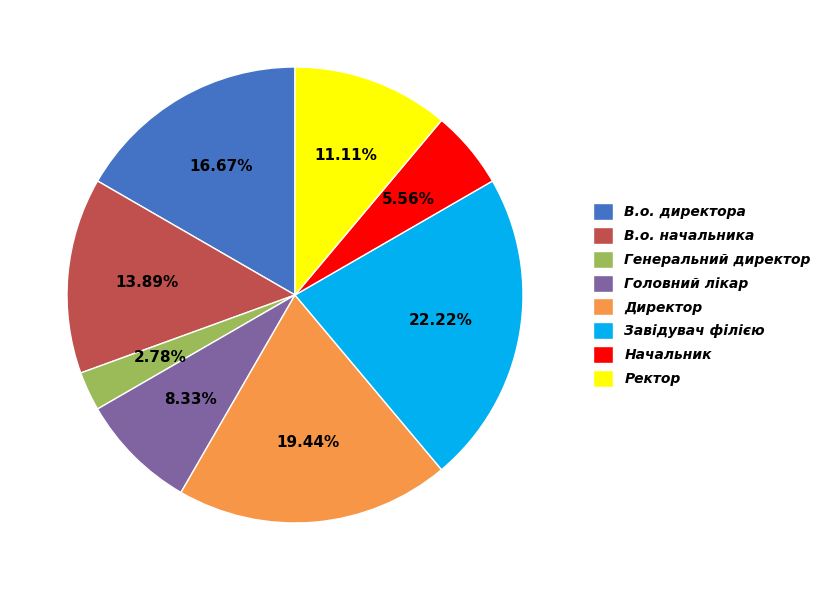

To the nearest percent, what percentage of the pie is В.о. начальника?

14%